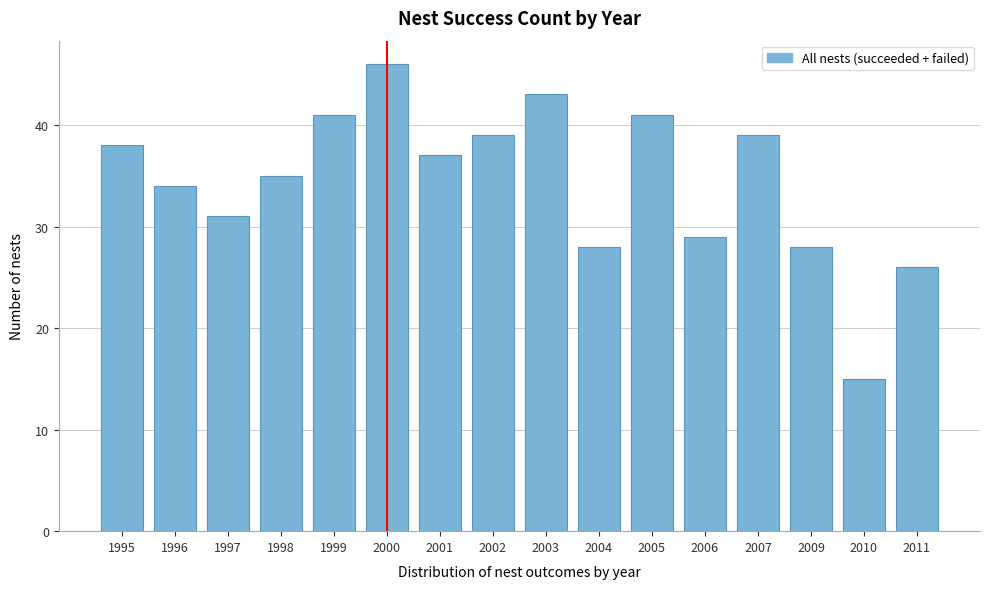

Reading left to right, what are all the values shown in this chart?

1995=38	1996=34	1997=31	1998=35	1999=41	2000=46	2001=37	2002=39	2003=43	2004=28	2005=41	2006=29	2007=39	2009=28	2010=15	2011=26